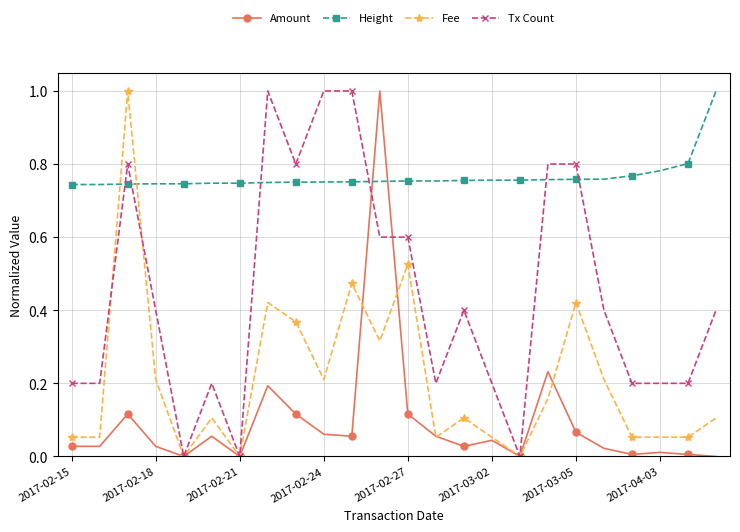

What are all the series names shown in the legend?

Amount, Height, Fee, Tx Count